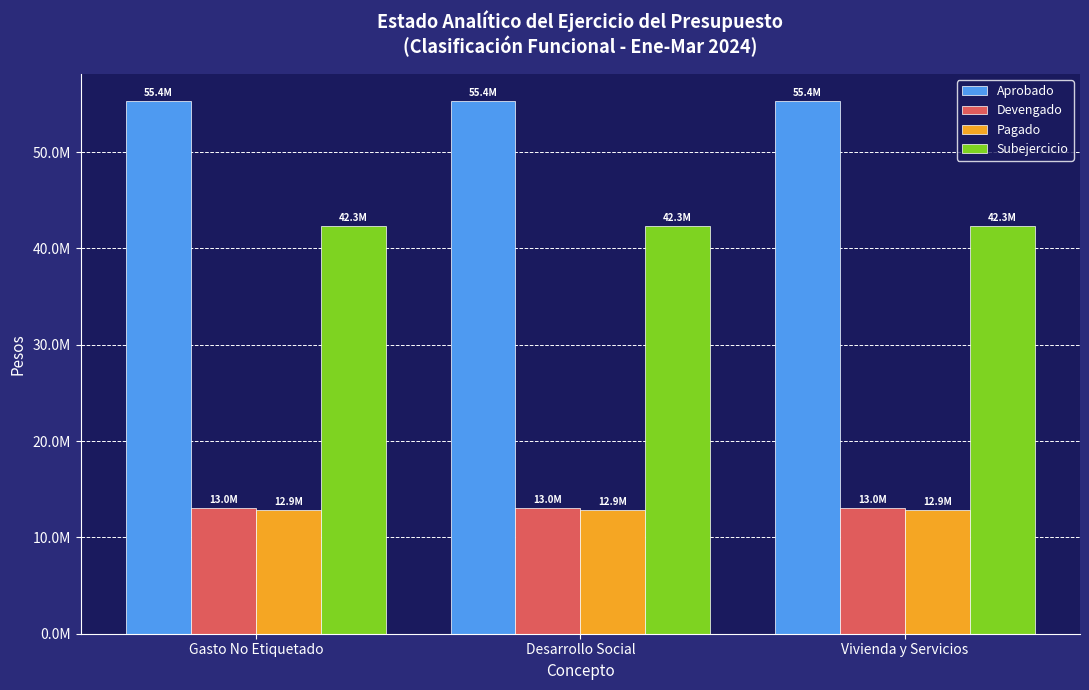

Is the value of Devengado at Gasto No Etiquetado greater than the value of Aprobado at Desarrollo Social?

No